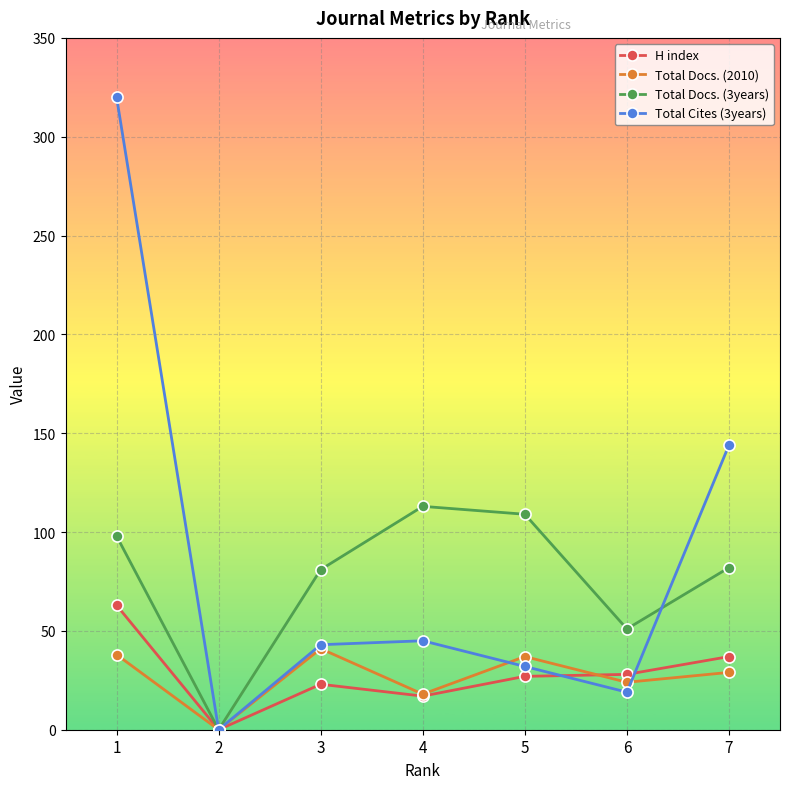

True or false: Total Docs. (3years) has more than 0 points higher than both neighbors.

True